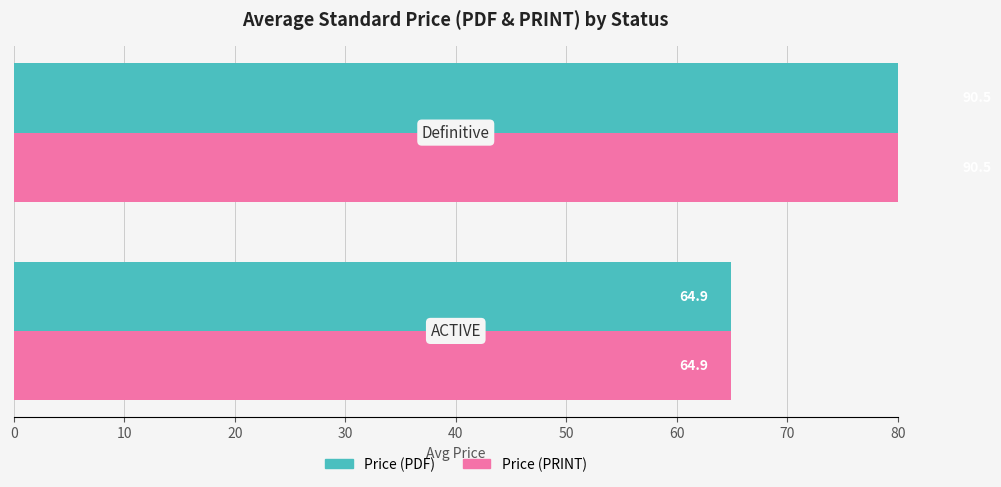

What is the value of the Price (PDF) bar at the 1st from the left?

64.9